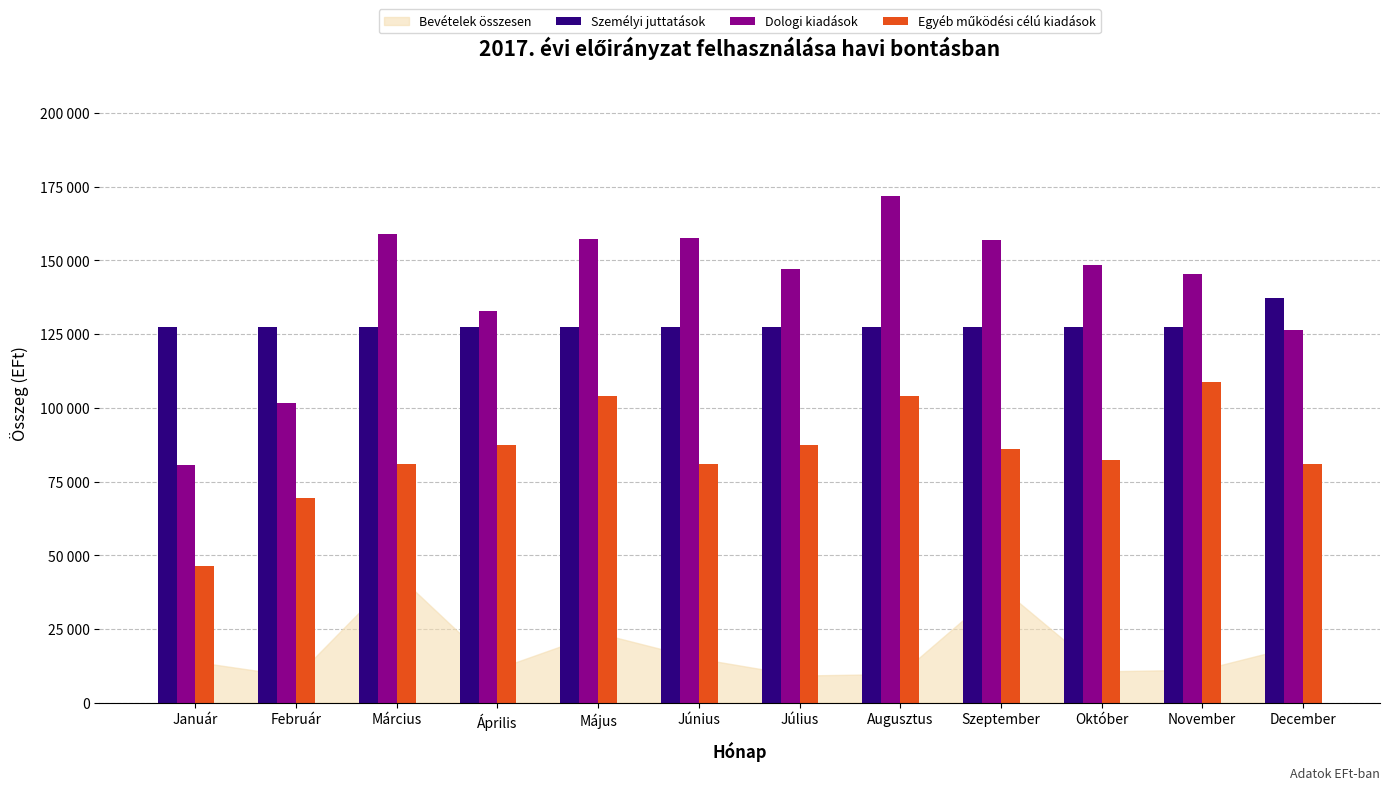

At which label is Személyi juttatások closest to 132376?

Január